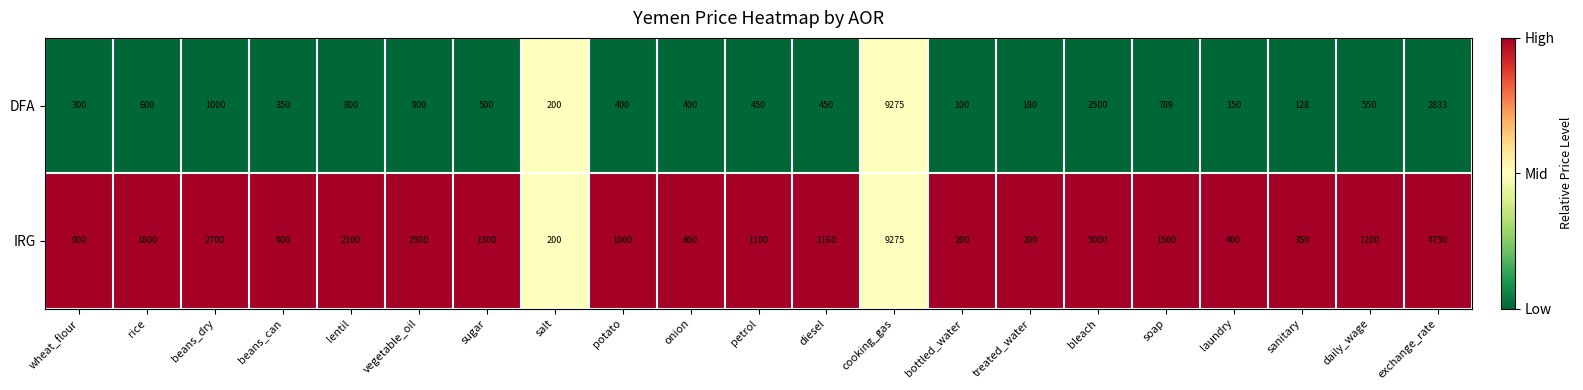

What is the sum of all IRG values?

39335